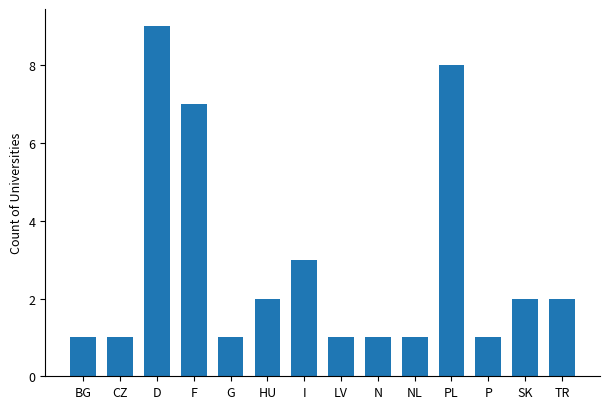

What is the approximate value at F?

7